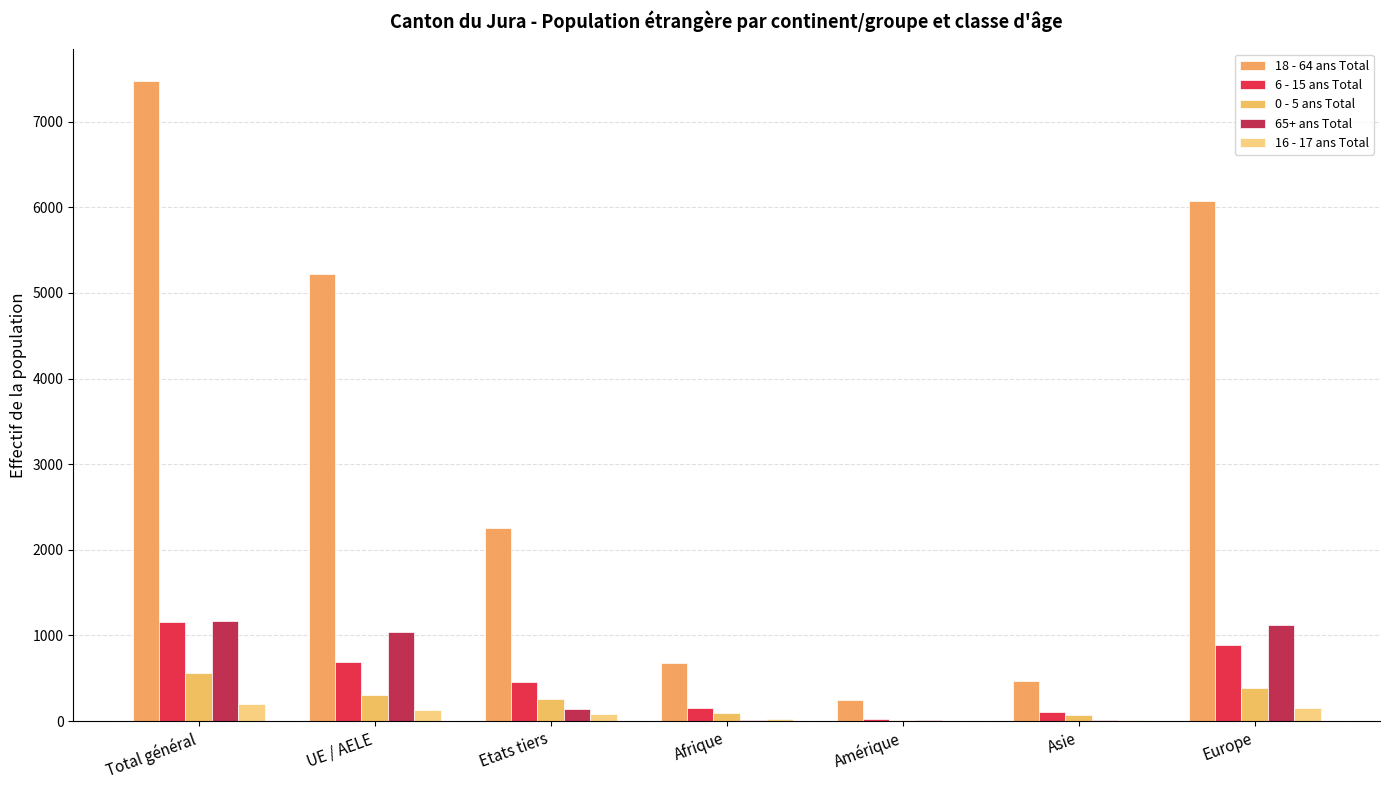

Are the bars grouped side by side (vs. stacked)?

Yes